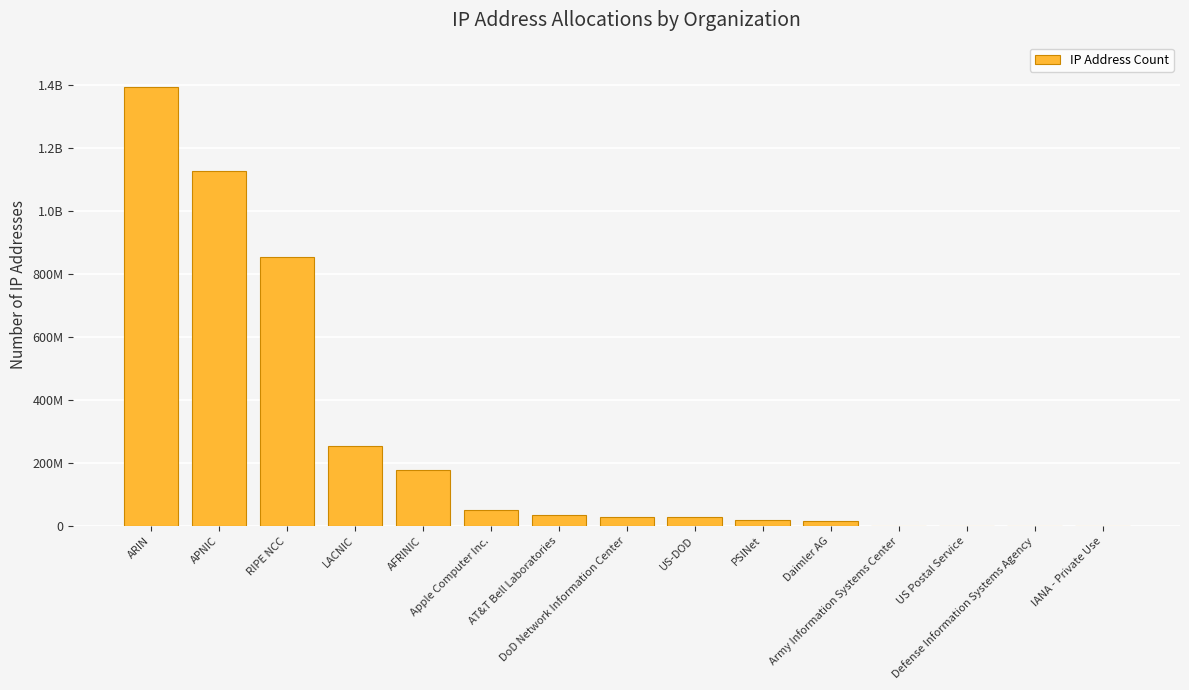

Are the bars horizontal?

No